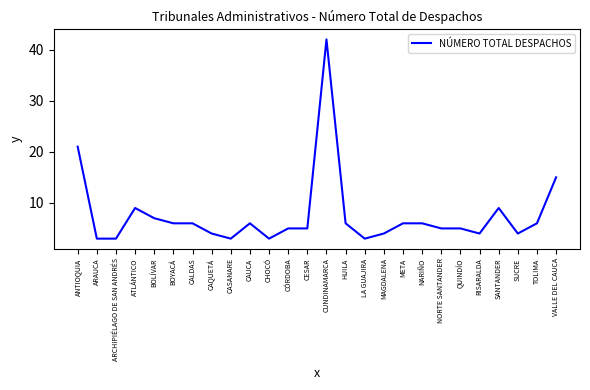

Where does the data first go above 6?

ANTIOQUIA